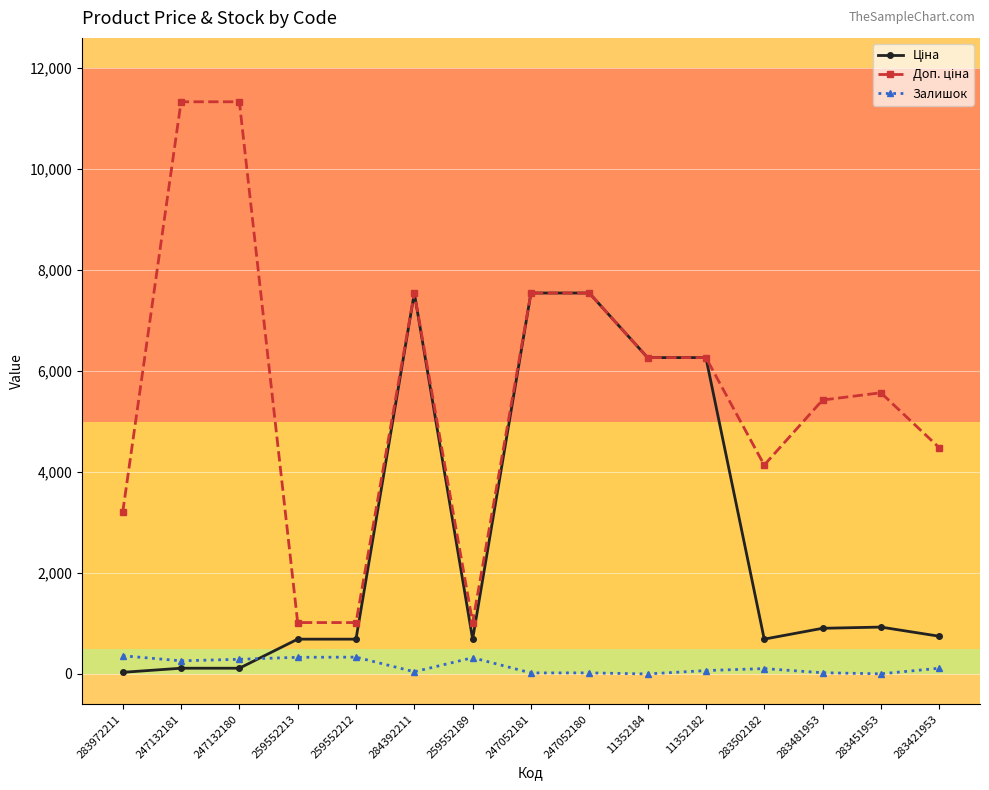

What position from the left is 259552212?

5